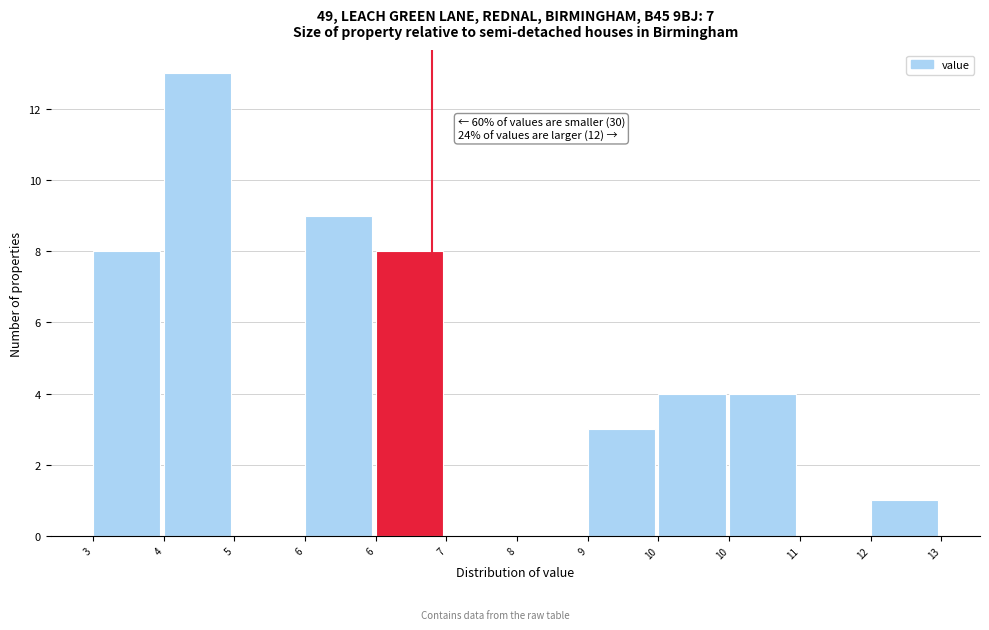

Count the number of data series in this chart.

1